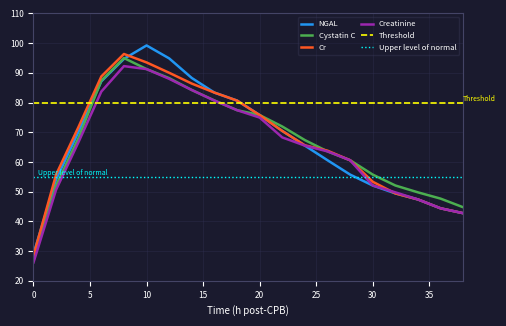

Between 0 and 10, which series saw the biggest shift?

NGAL